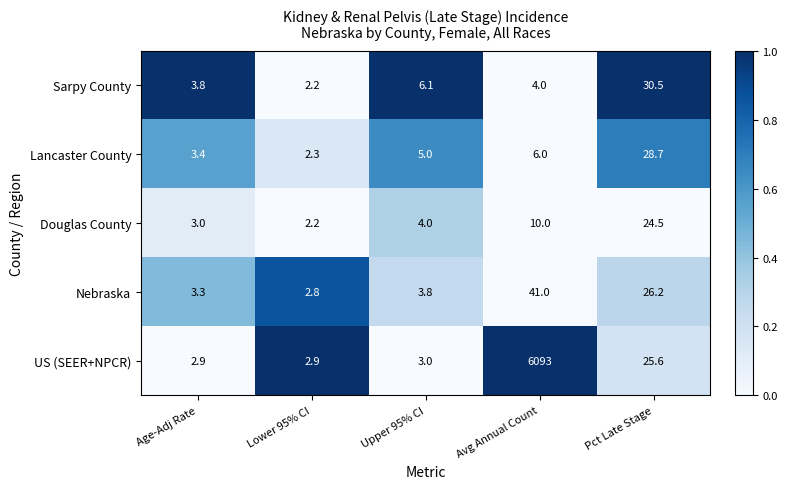

The value of Lancaster County at Age-Adj Rate is 3.4. True or false?

True